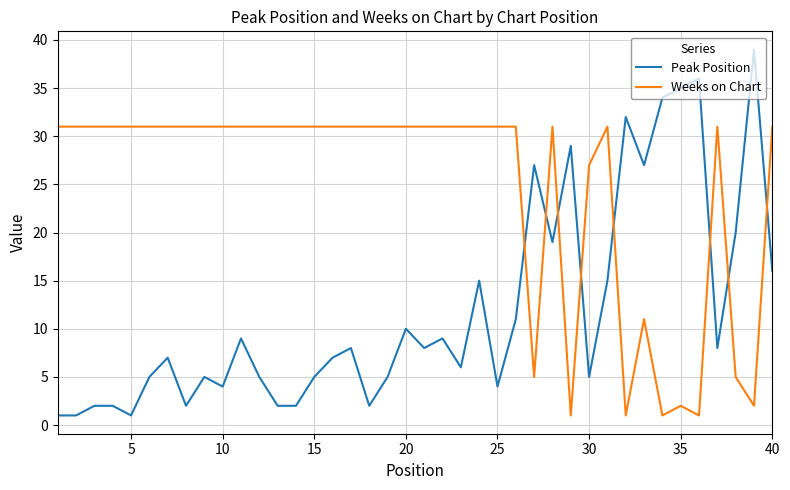

How many lines are shown in the chart?

2